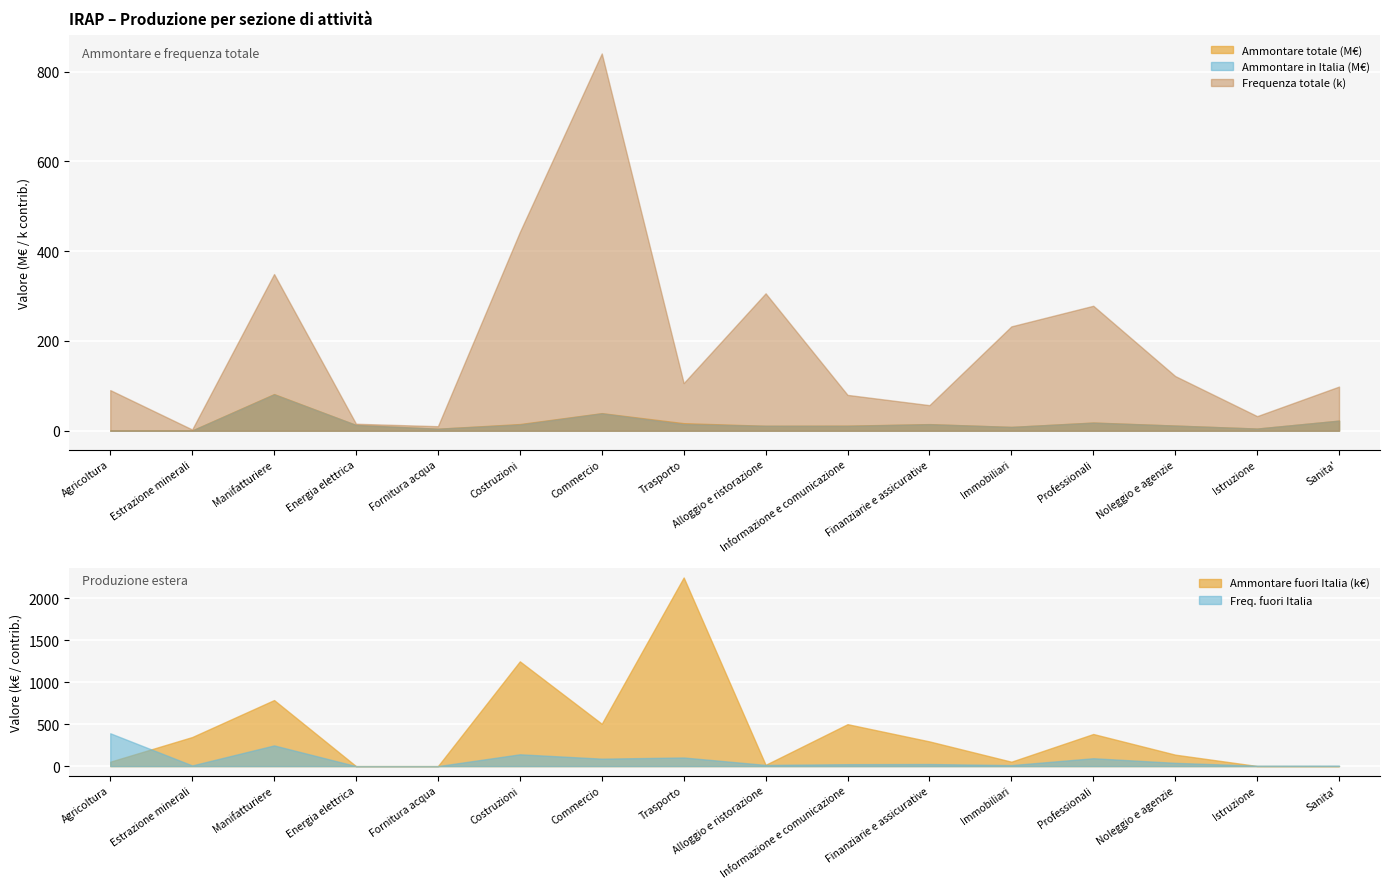

What is the average value of the Freq. fuori Italia series?

74.9